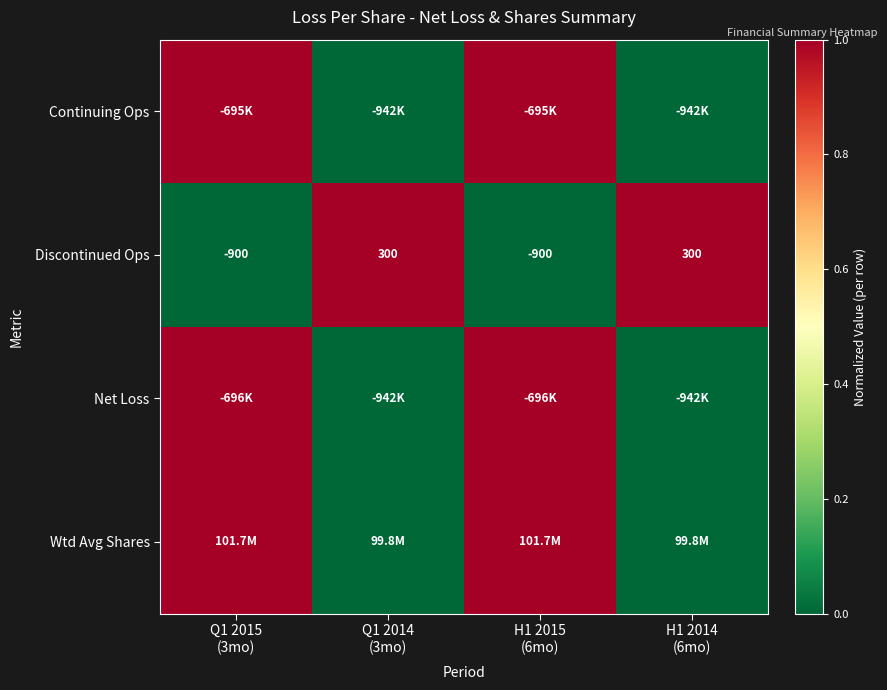

What is the sum of all Discontinued Ops values?

-1200